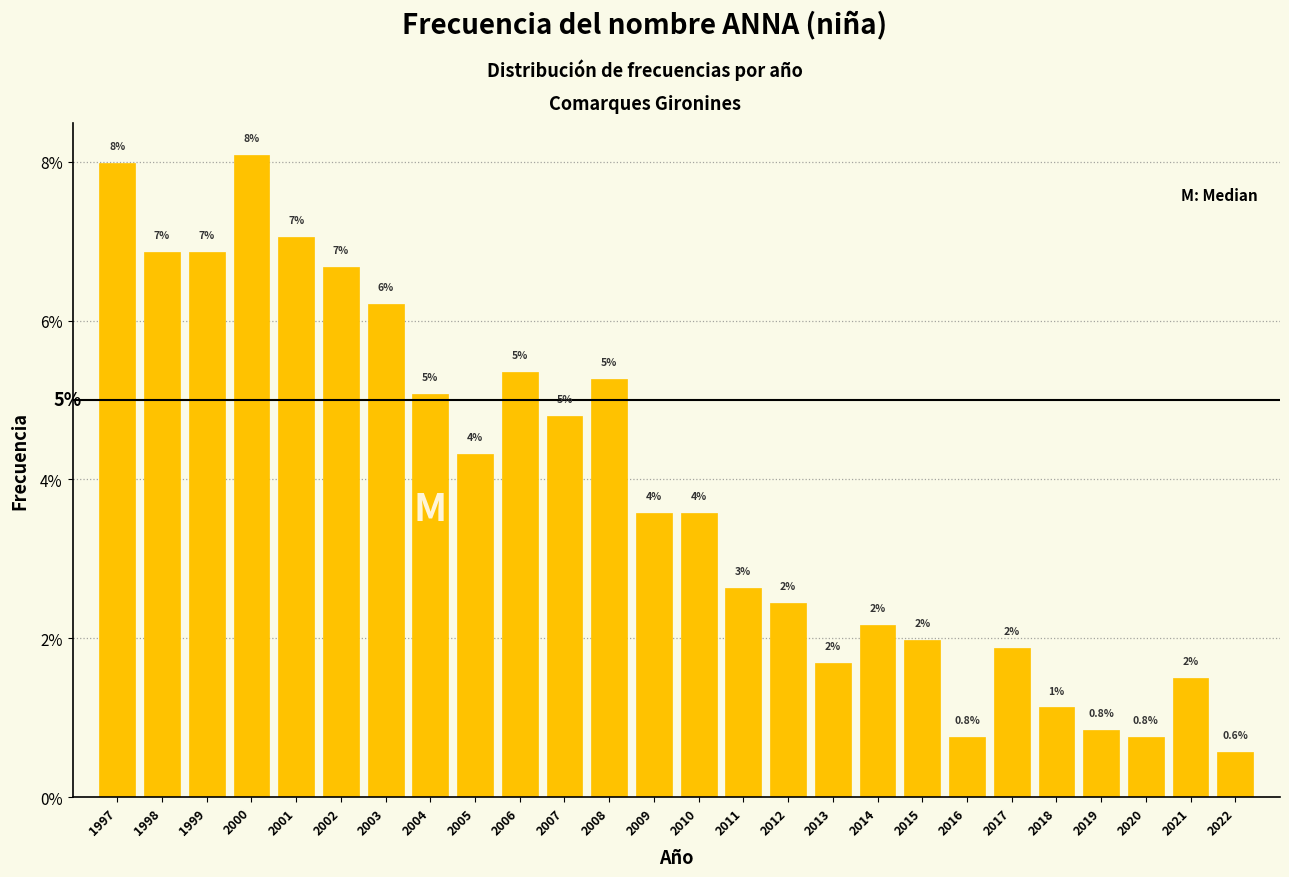

Is it true that the value at 2006 is 8.5?

False